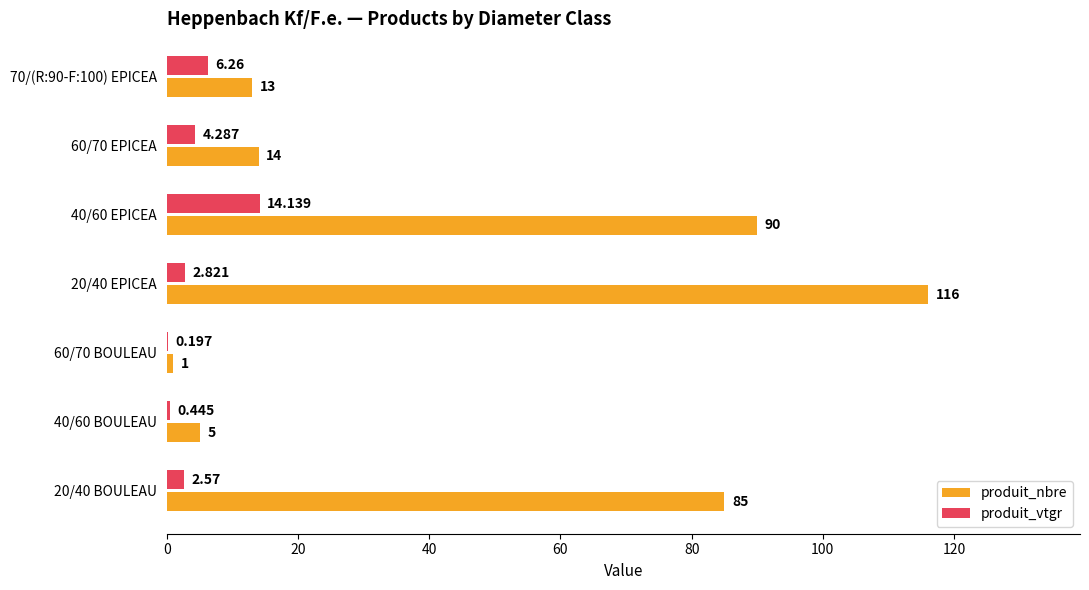

At which label is produit_vtgr closest to 7?

70/(R:90-F:100) EPICEA